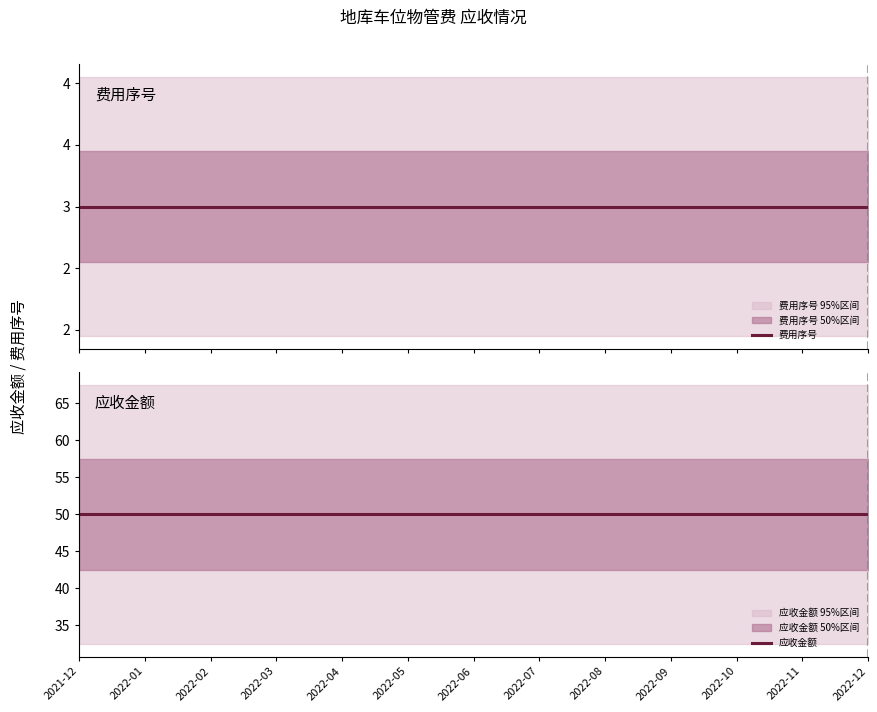

True or false: 费用序号 and 应收金额 intersect in this chart.

False